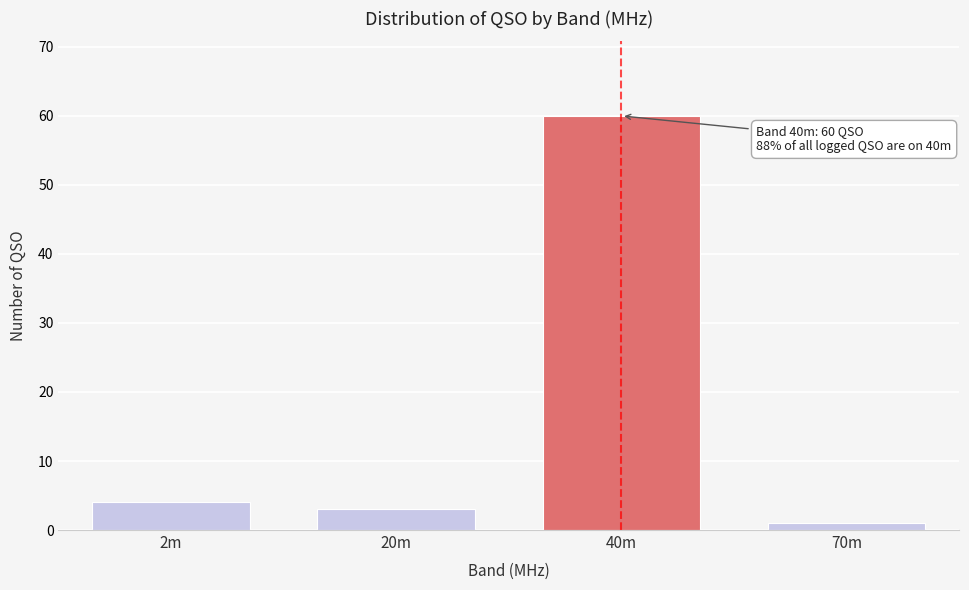

Reading left to right, list all the values displayed in this chart.

4	3	60	1